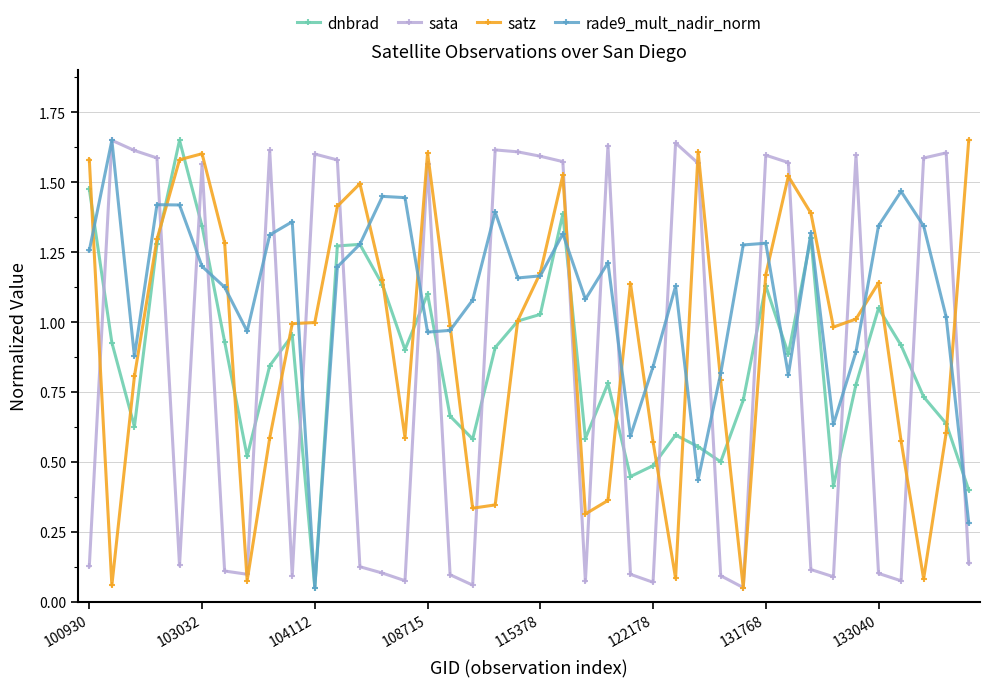

How many intersections are there between sata and dnbrad?

22